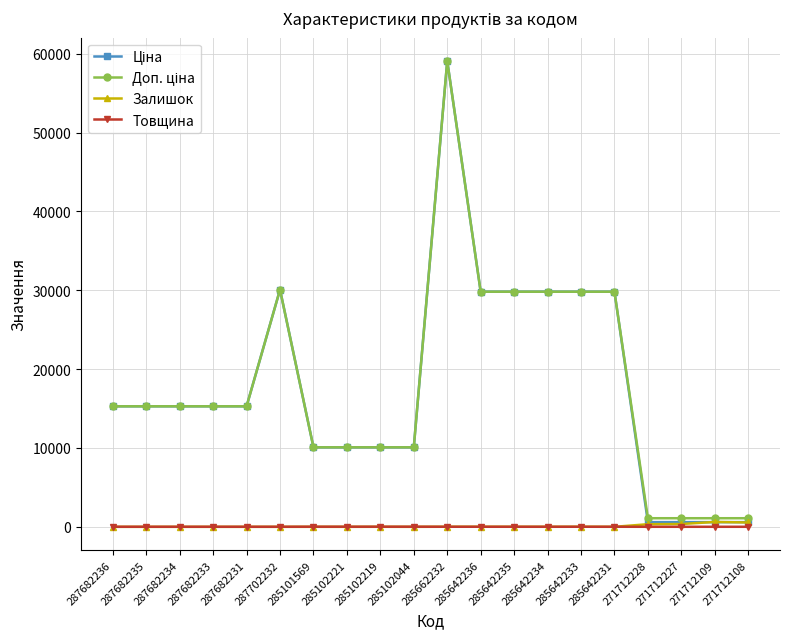

The Товщина series shows 8.0 at 271712108. True or false?

True